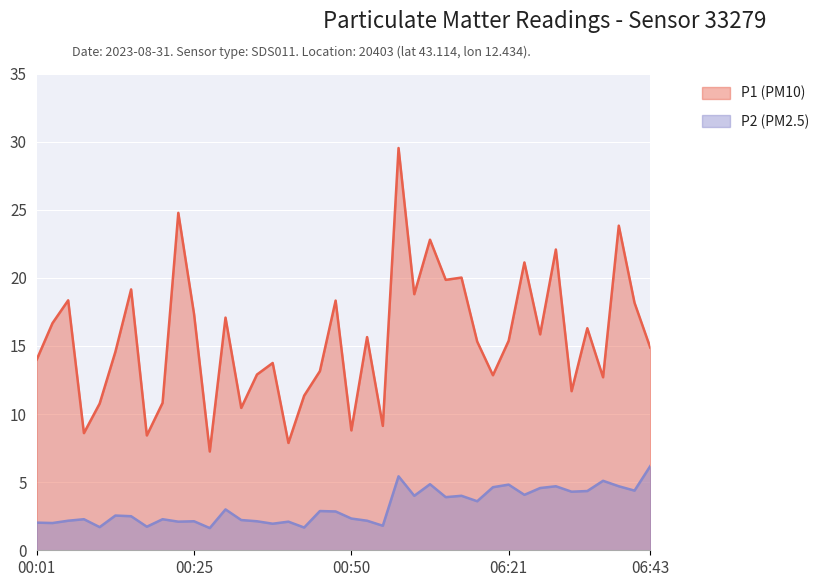

Does the chart display data point markers on the line(s)?

No